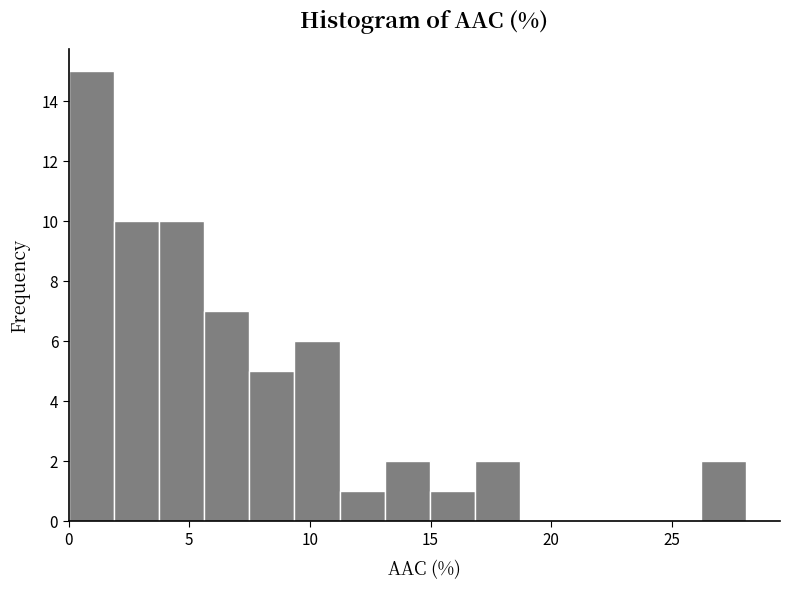

Around what value on the x-axis is the tallest bar? Give the approximate position of its centre, as read against the axis.

1.0